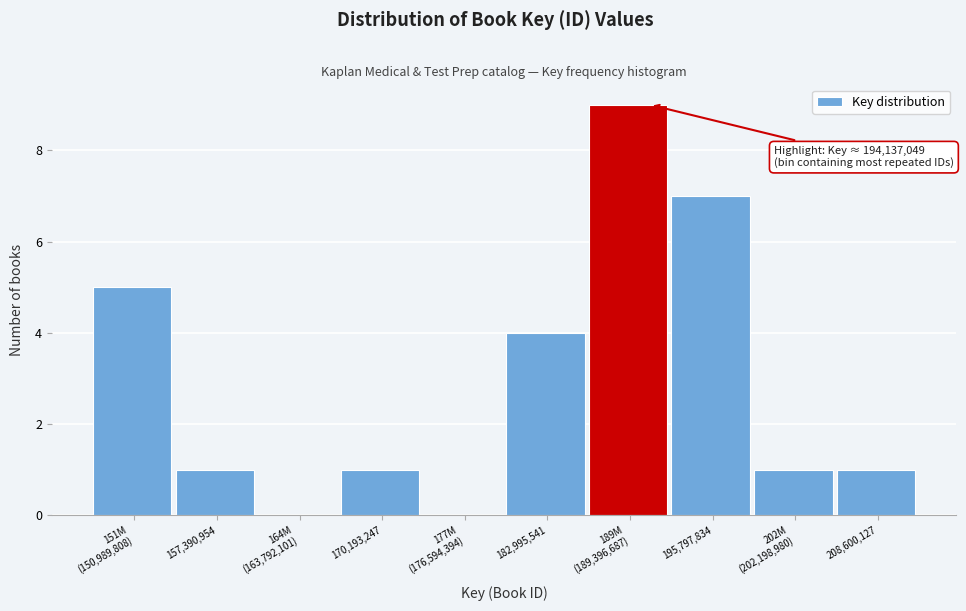

What is the ratio of the value at 208,600,127 to the value at 157,390,954?

1.0